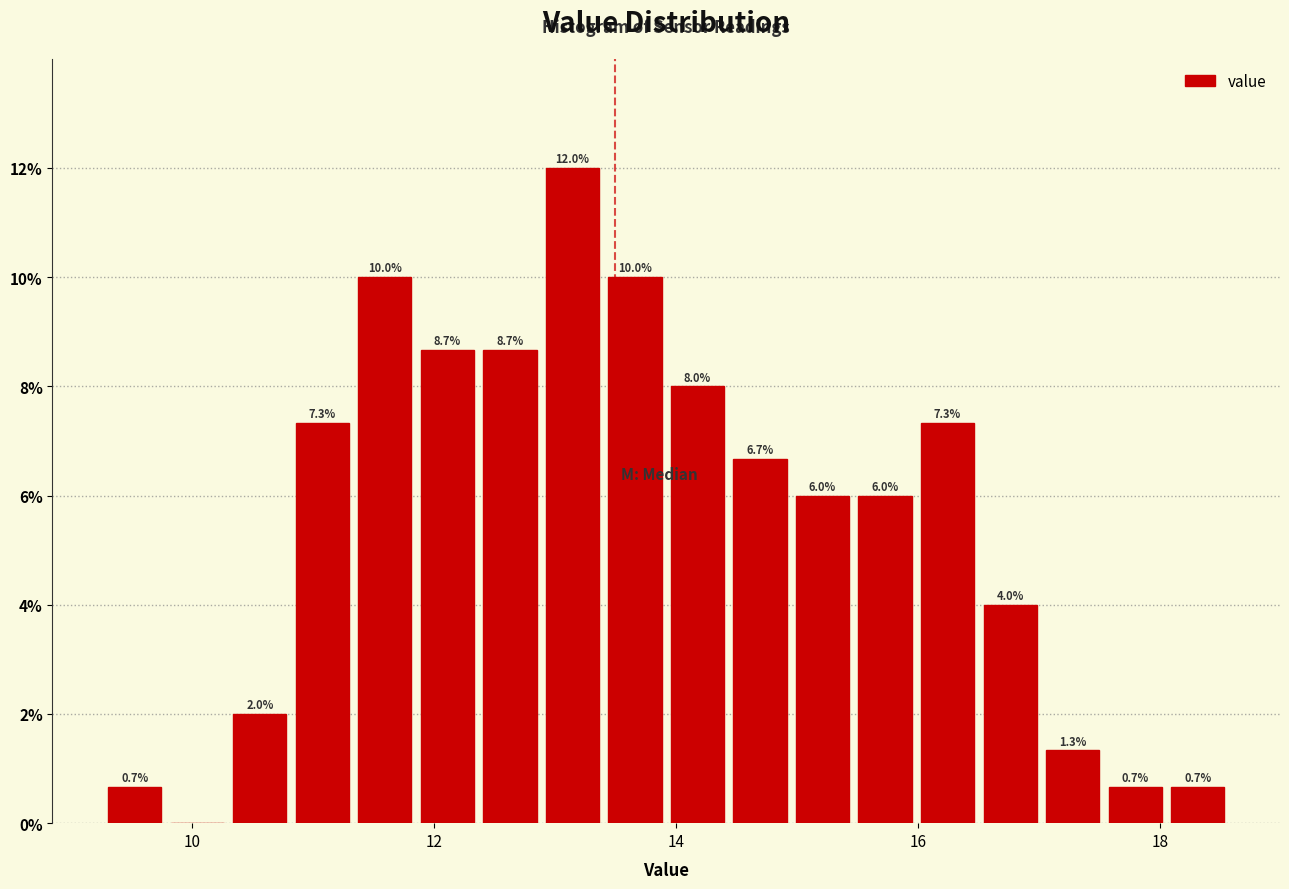

Read against the x-axis, roughly where is the centre of the tallest bar?

13.2